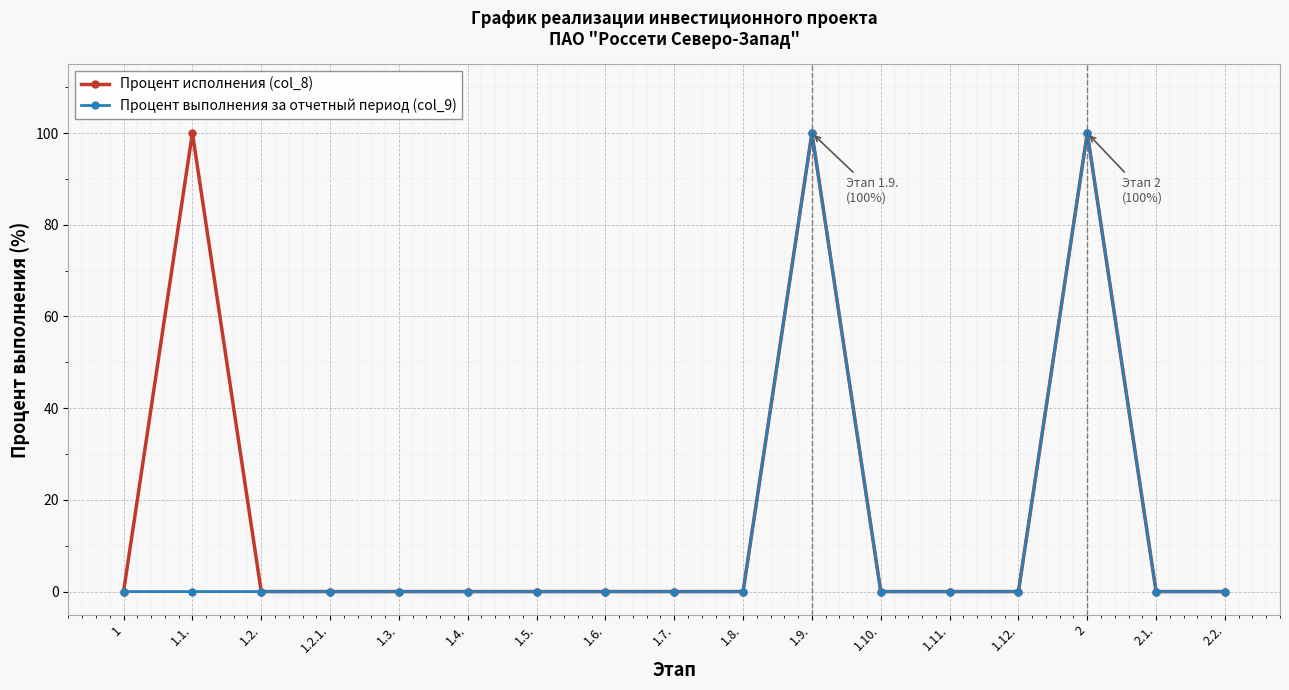

The value of Процент выполнения за отчетный период (col_9) at 1.4. is 32. True or false?

False